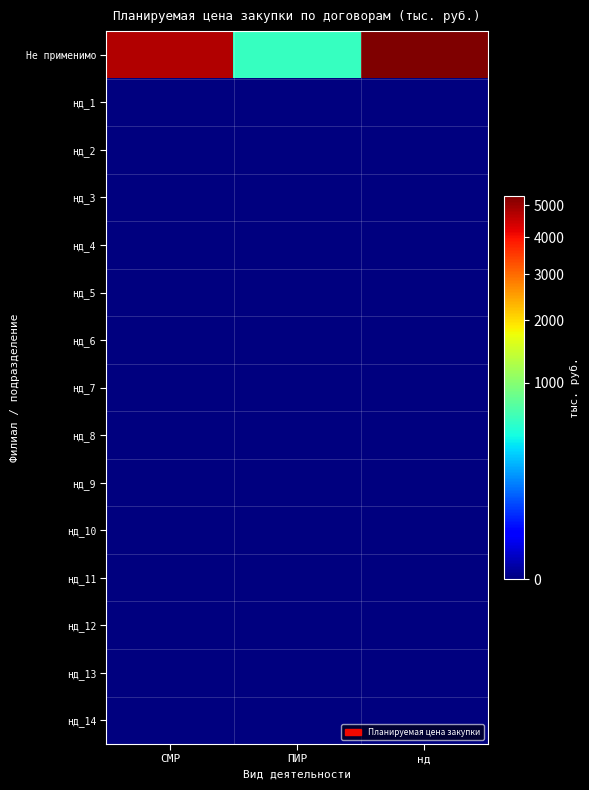

At which category is the sum across all series the highest?

нд